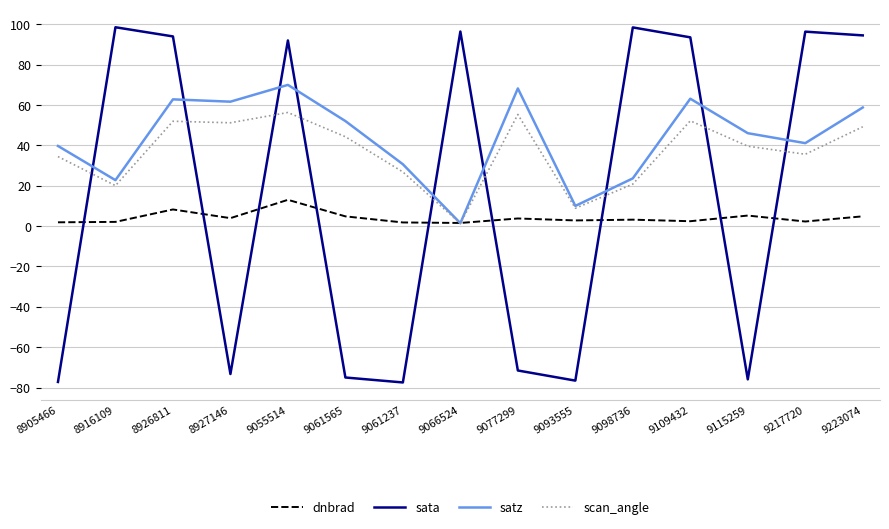

At how many categories does at least one series exceed 34?

13